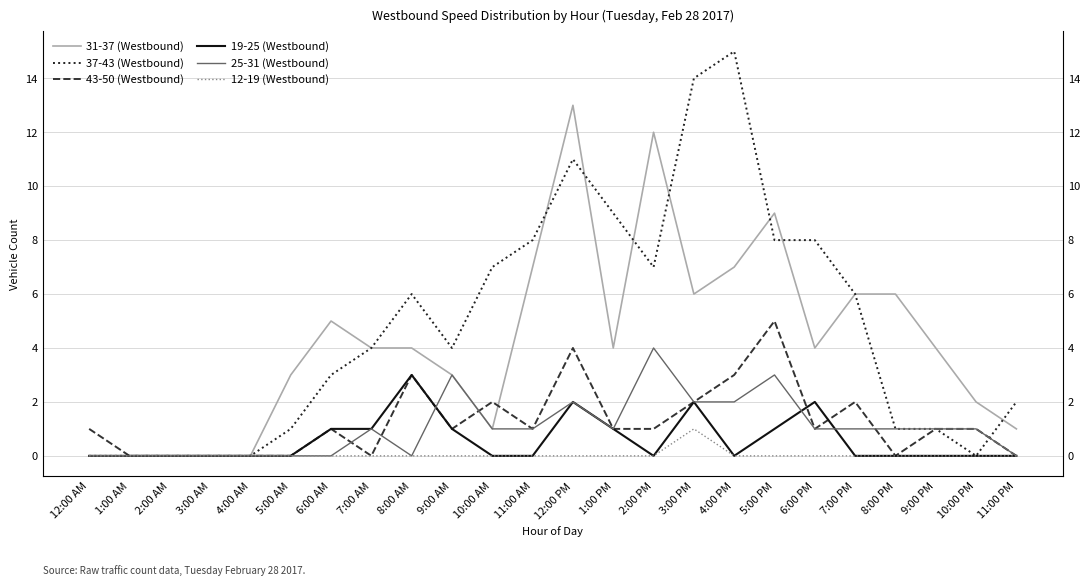

True or false: 12-19 (Westbound) and 37-43 (Westbound) cross at least once.

False